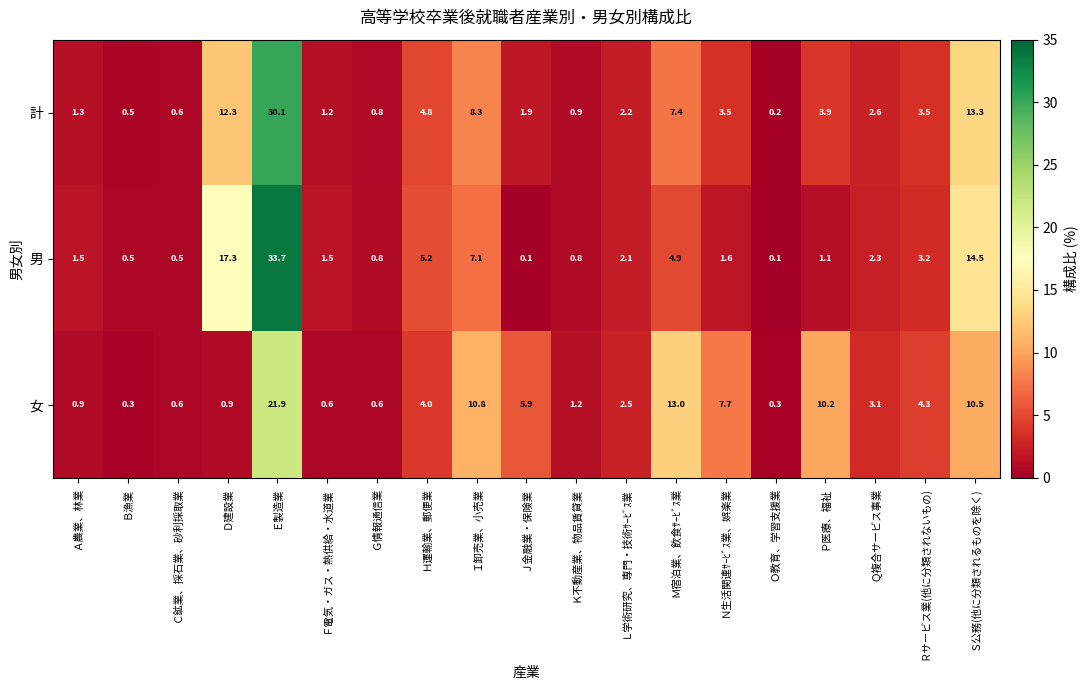

What is the average value of the 女 series?

5.2